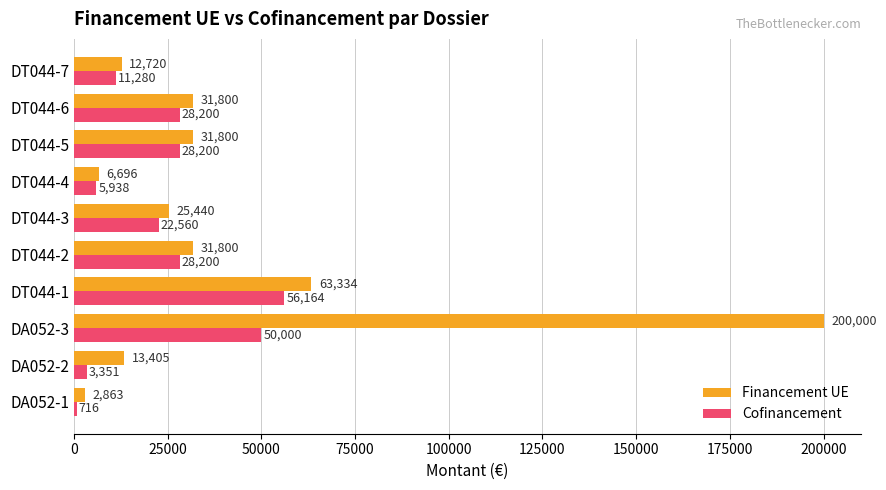

List the series in order of their peak value, highest first.

Financement UE, Cofinancement